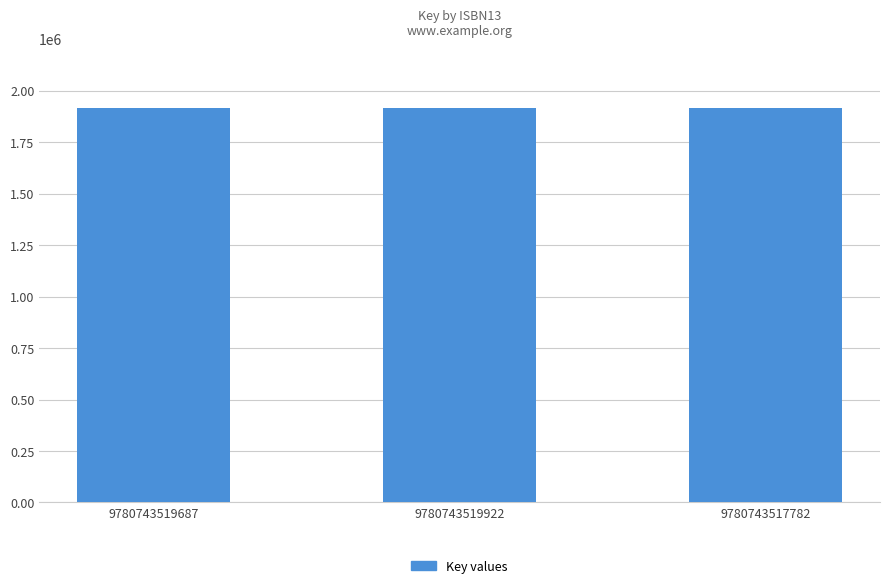

What is the value of the 2nd bar from the left?

1918553